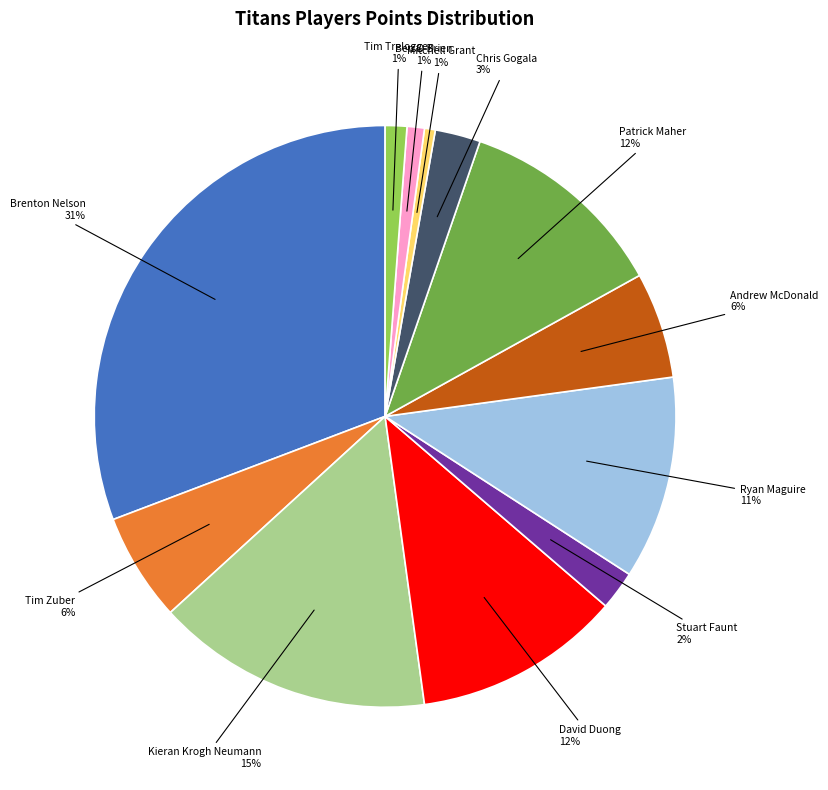

What is the largest slice in the pie chart?

Brenton Nelson